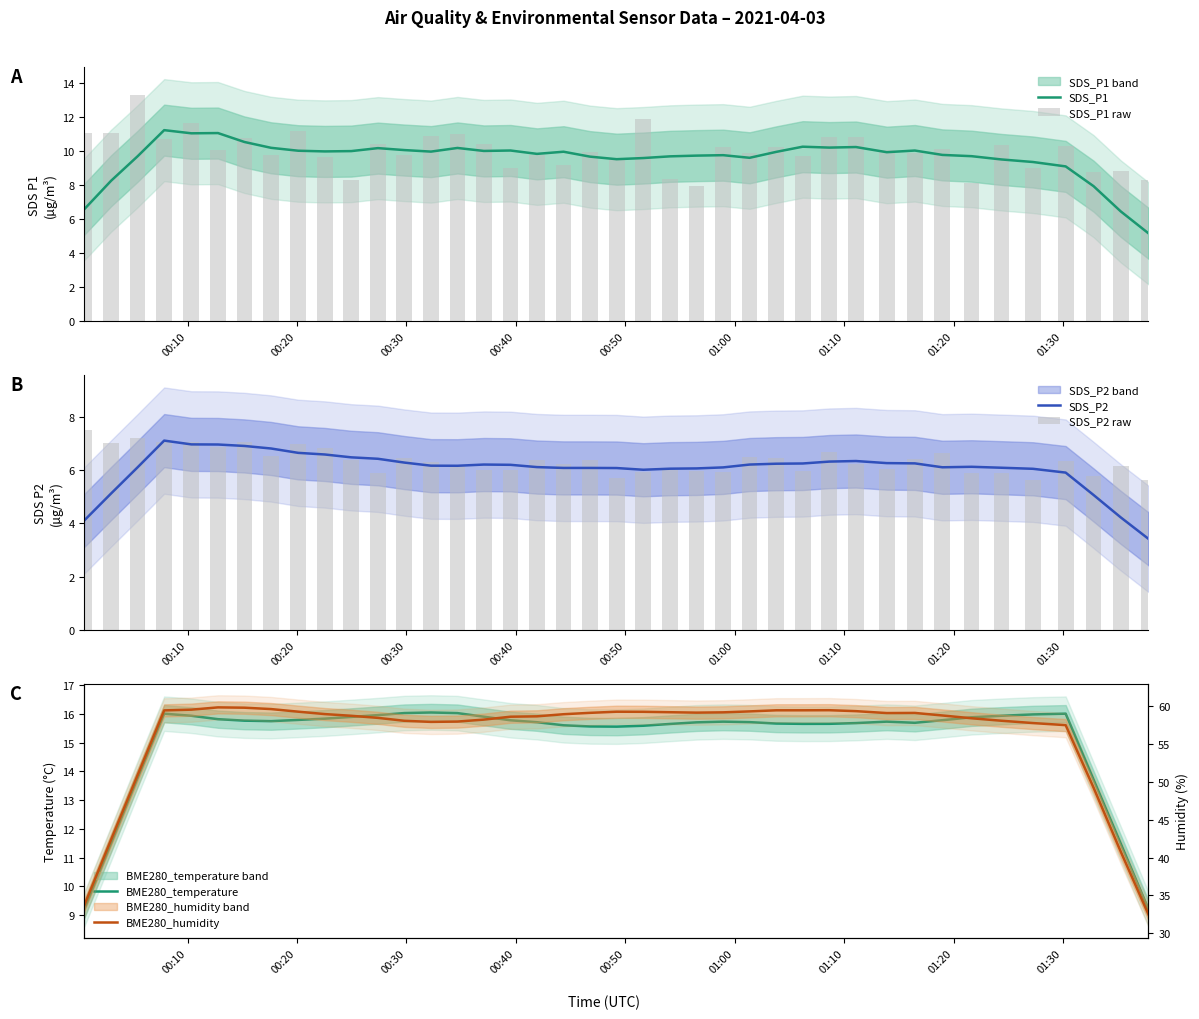

What is the highest value of the SDS_P1 series?

11.2